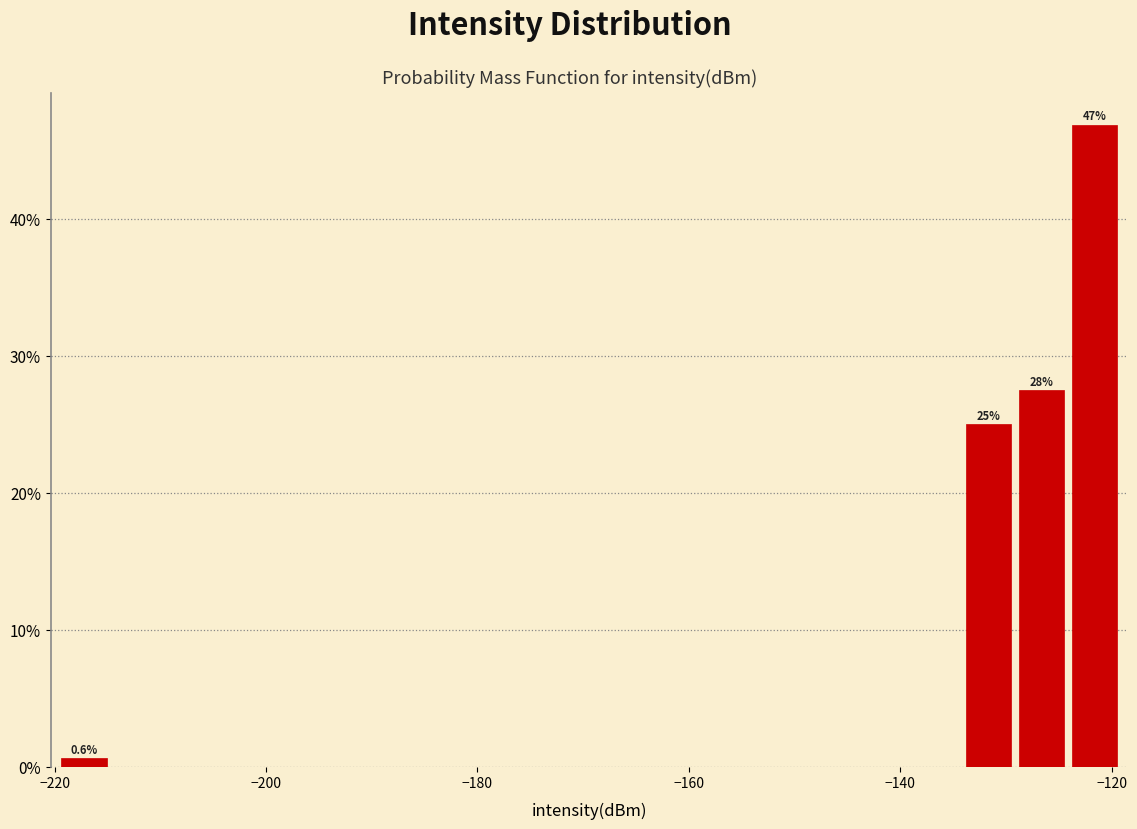

Read against the x-axis, roughly where is the centre of the tallest bar?

-122